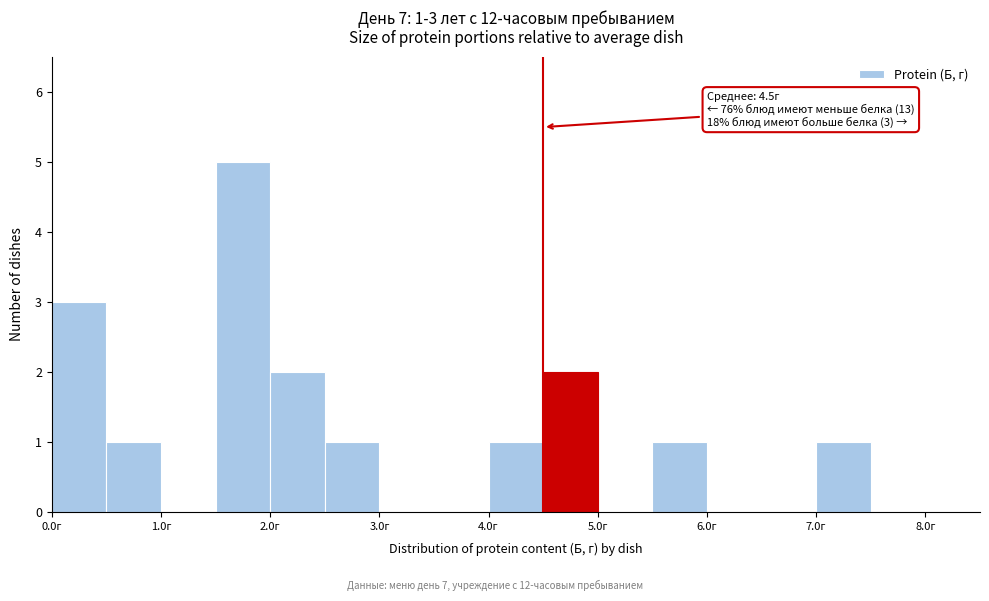

Which range on the x-axis has the tallest bar?

1.5 to 2.0